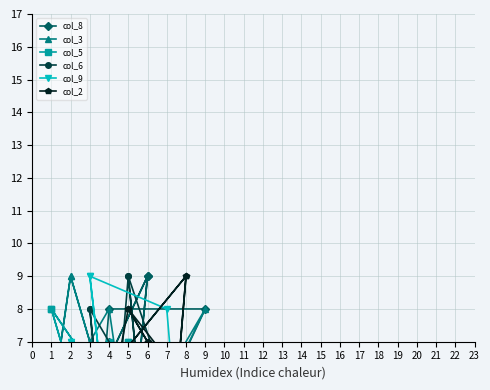

How many times do col_9 and col_8 cross each other?

11